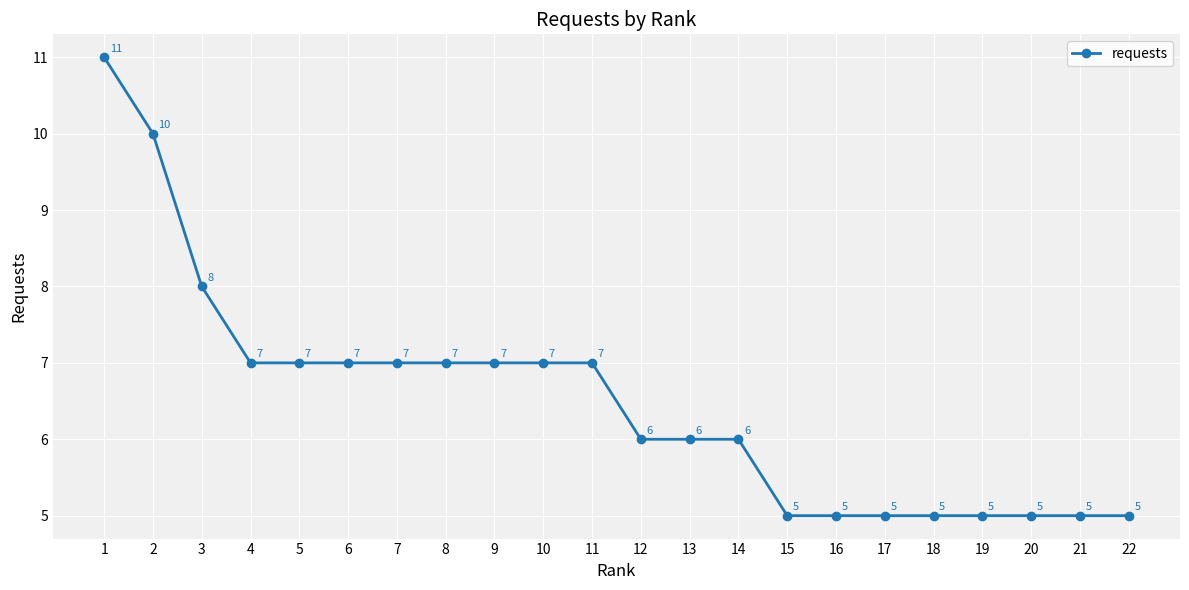

Reading right to left, extract all data points from this chart.

22=5	21=5	20=5	19=5	18=5	17=5	16=5	15=5	14=6	13=6	12=6	11=7	10=7	9=7	8=7	7=7	6=7	5=7	4=7	3=8	2=10	1=11